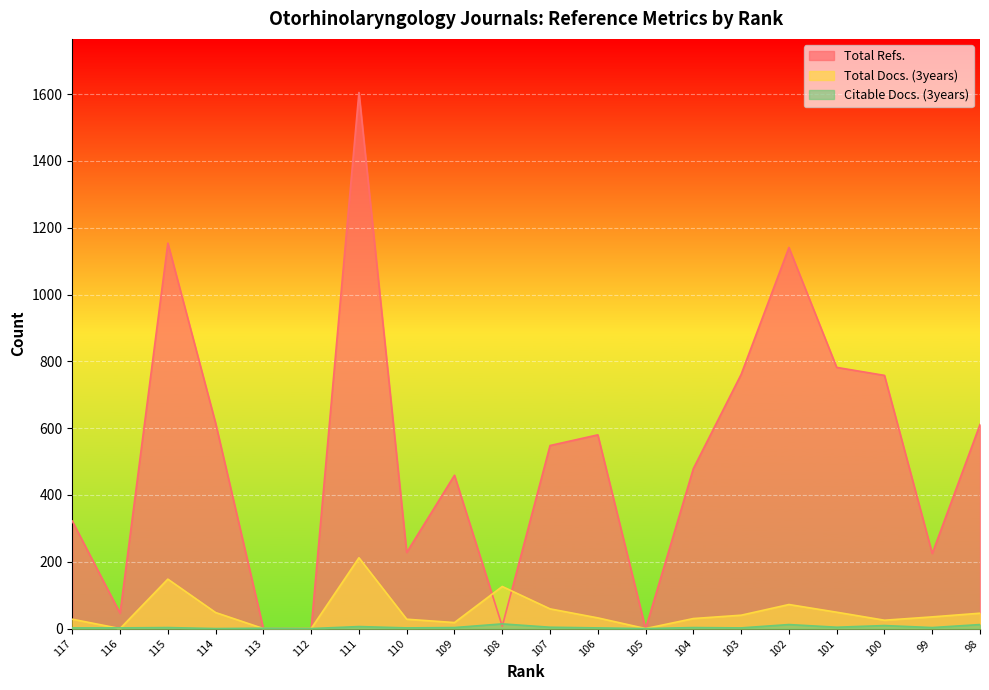

How many lines are shown in the chart?

3